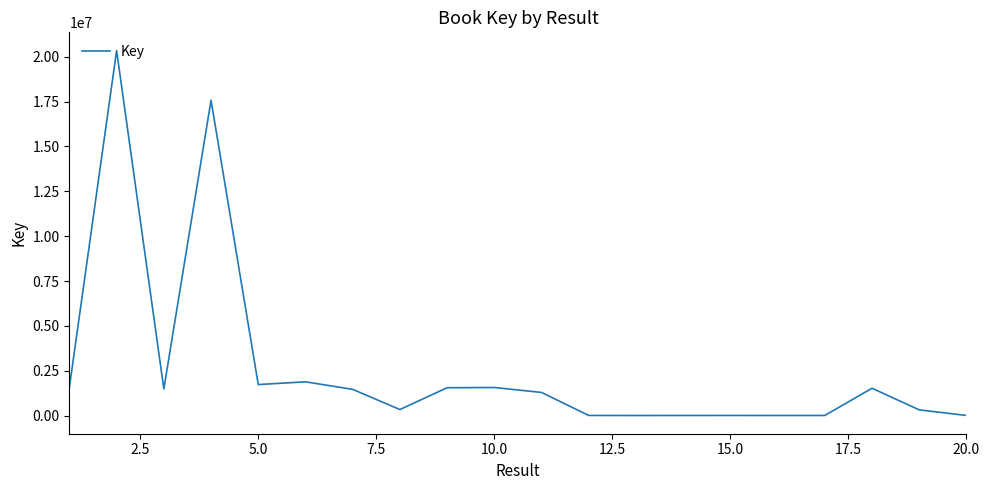

Does the chart display data point markers on the line(s)?

No